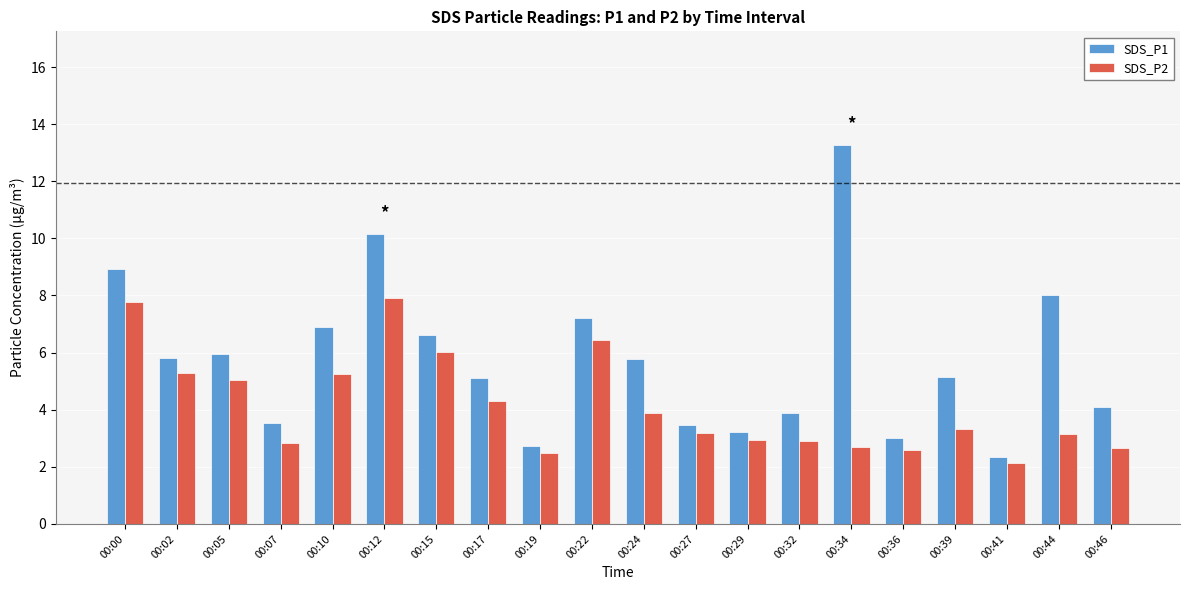

Rank the series at 00:39 from lowest to highest value.

SDS_P2, SDS_P1